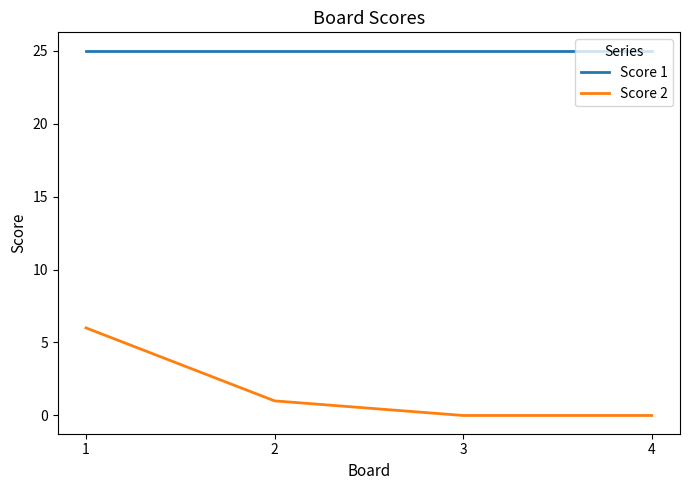

Between 1 and 2, which series saw the biggest shift?

Score 2